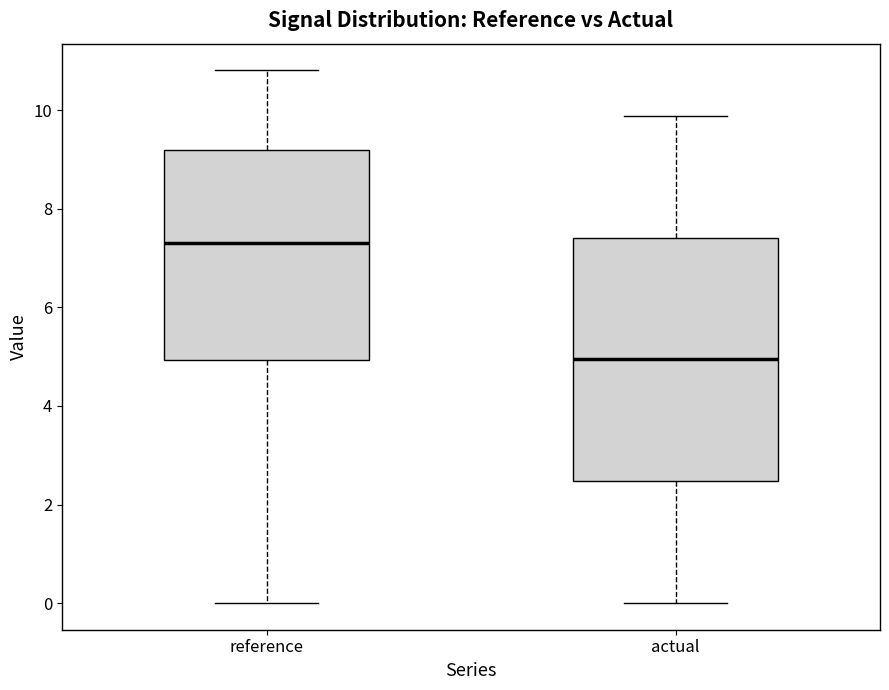

Reading left to right, transcribe this box plot: for each box, give where its median line is, the range the box spans, and where its two whiskers end, as read against the y-axis. The values are not printed on the chart, so give them approximately, as read against the axis.

reference: median 7.4, box 5.0 to 9.2, whiskers 0.0 to 10.8
actual: median 5.0, box 2.4 to 7.4, whiskers 0.0 to 9.8